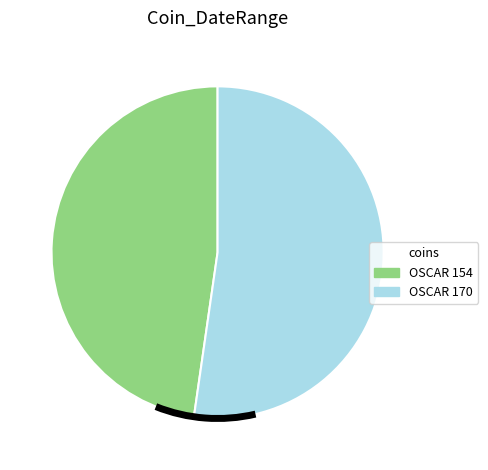

The OSCAR 154 slice represents 48% of the pie. True or false?

True